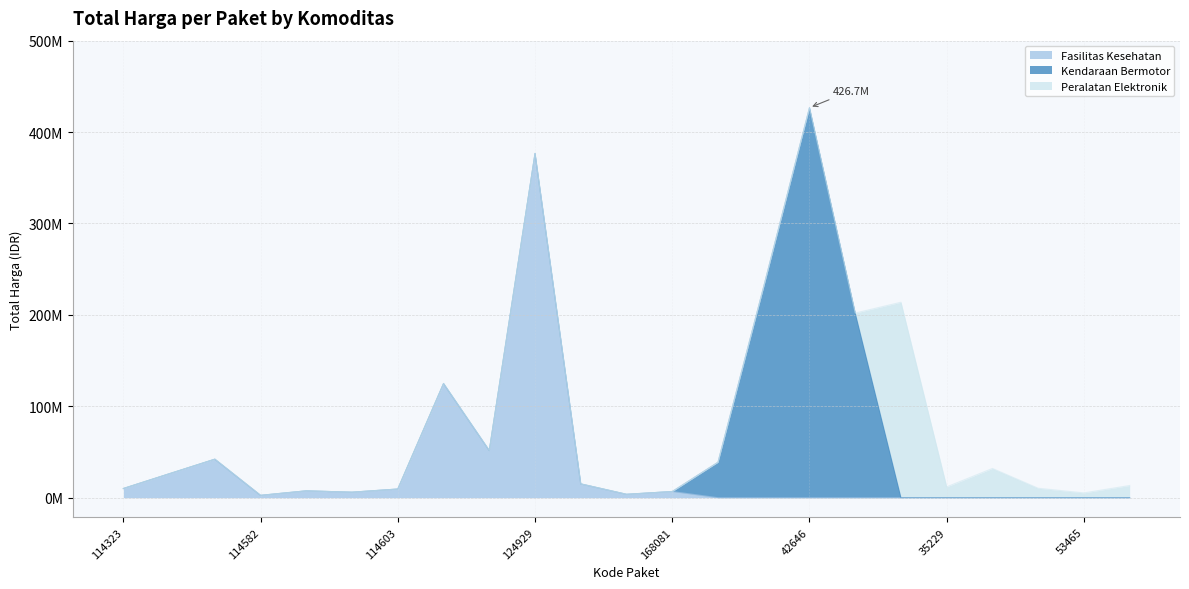

The value of Kendaraan Bermotor at 53465 is -293444642. True or false?

False